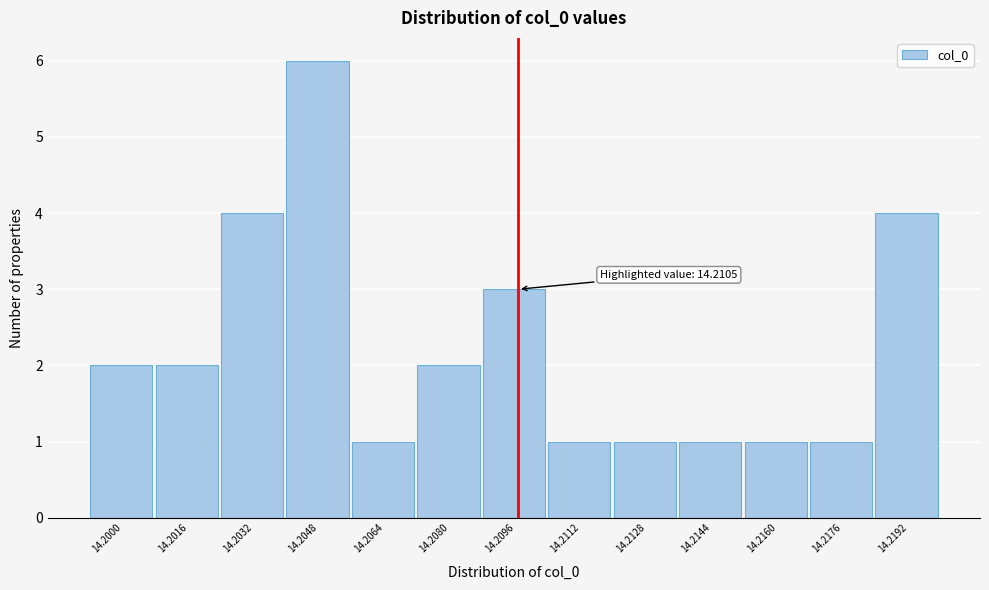

Reading left to right, extract all data points from this chart.

2	2	4	6	1	2	3	1	1	1	1	1	4